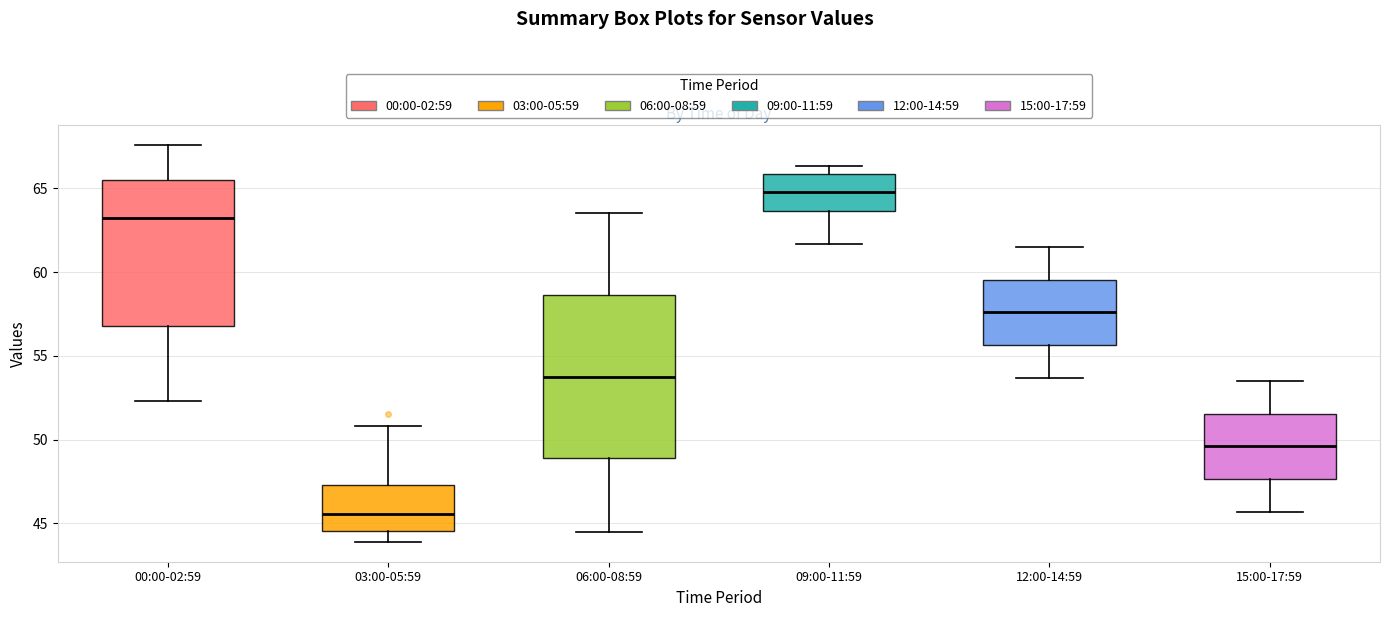

Which box is the tallest, from its lower edge to its upper edge?

06:00-08:59